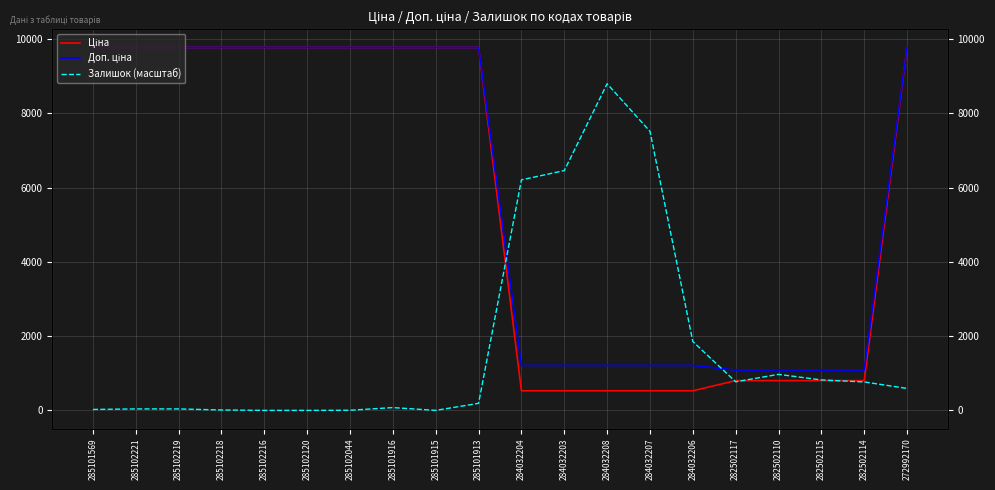

Between which two adjacent categories do Залишок (масштаб) and Доп. ціна first intersect?

285101913 and 284032204